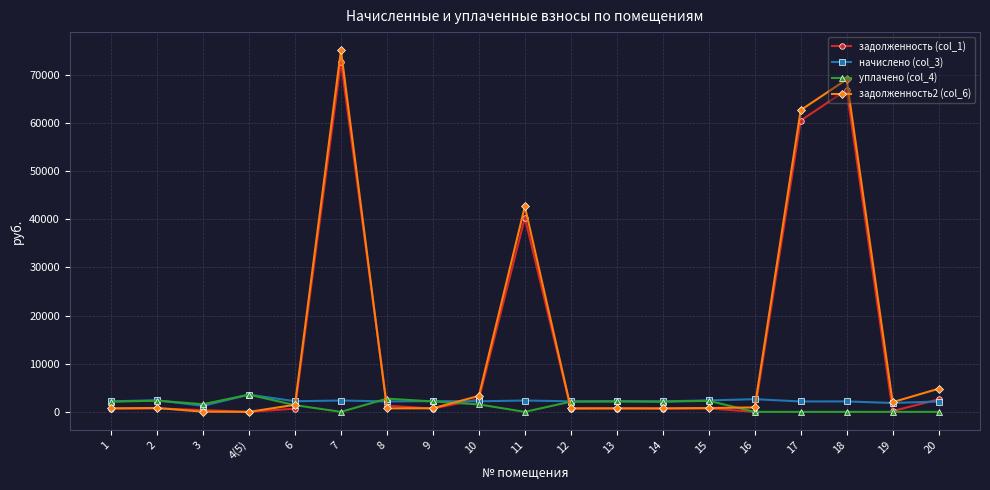

Which series has the widest spread of values?

задолженность2 (col_6)